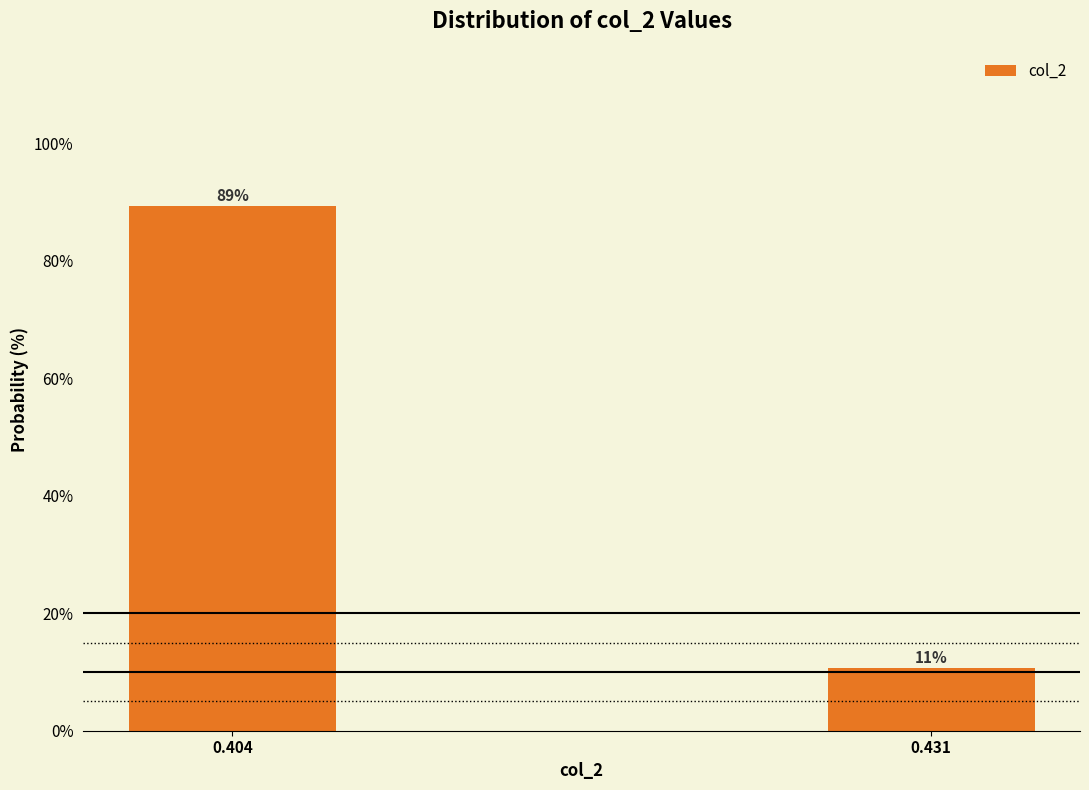

The chart shows a value of 23.8 at 0.404. True or false?

False